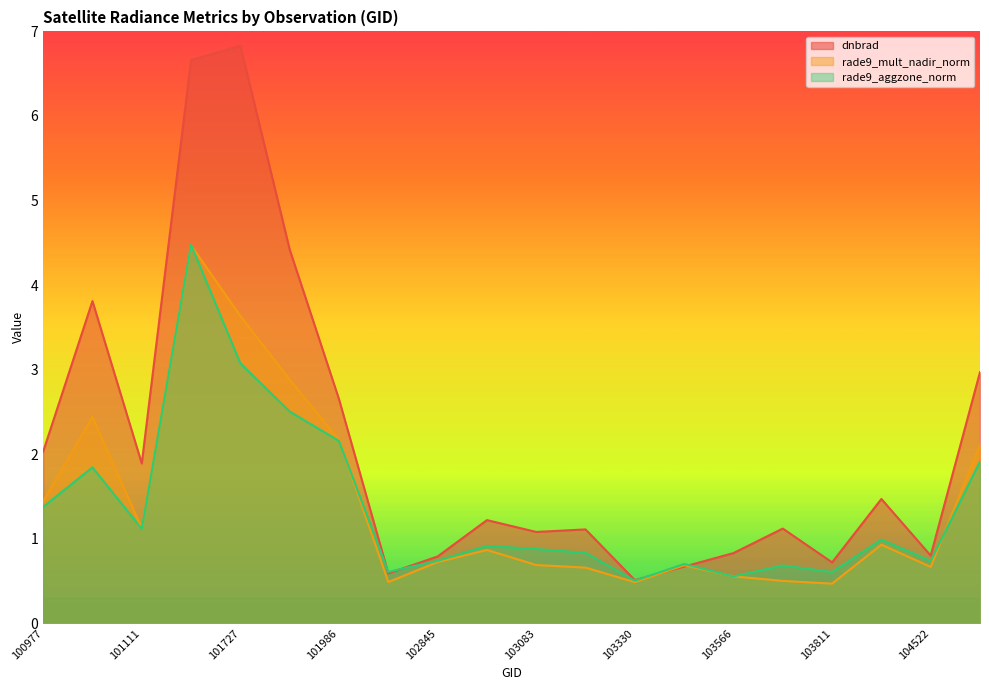

Is the value of rade9_mult_nadir_norm at 101986 greater than the value of dnbrad at 104405?

Yes